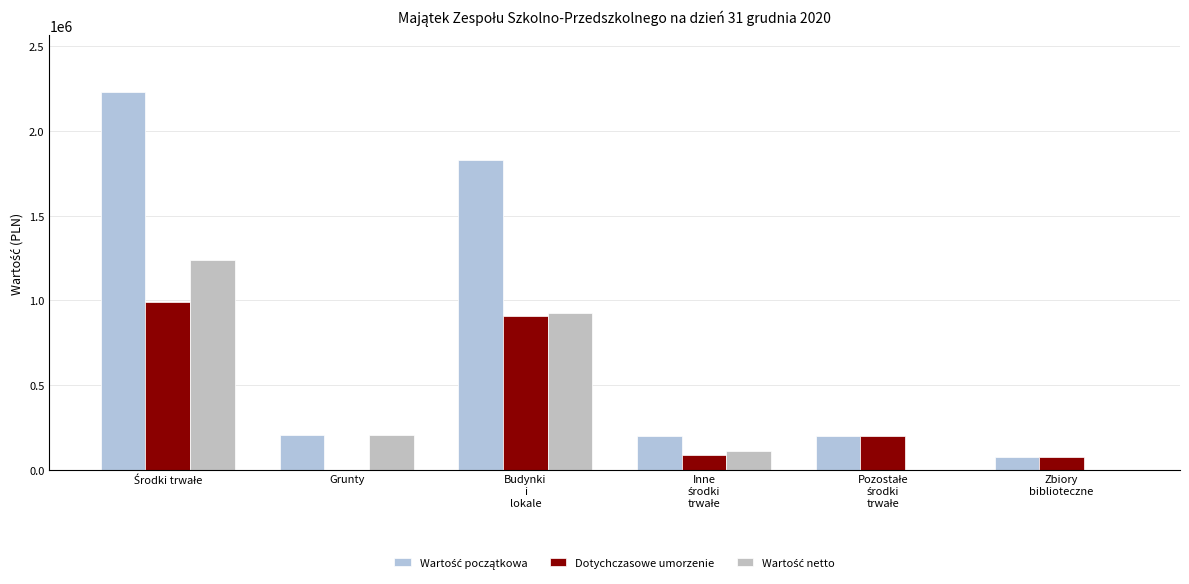

Are the bars grouped side by side (vs. stacked)?

Yes